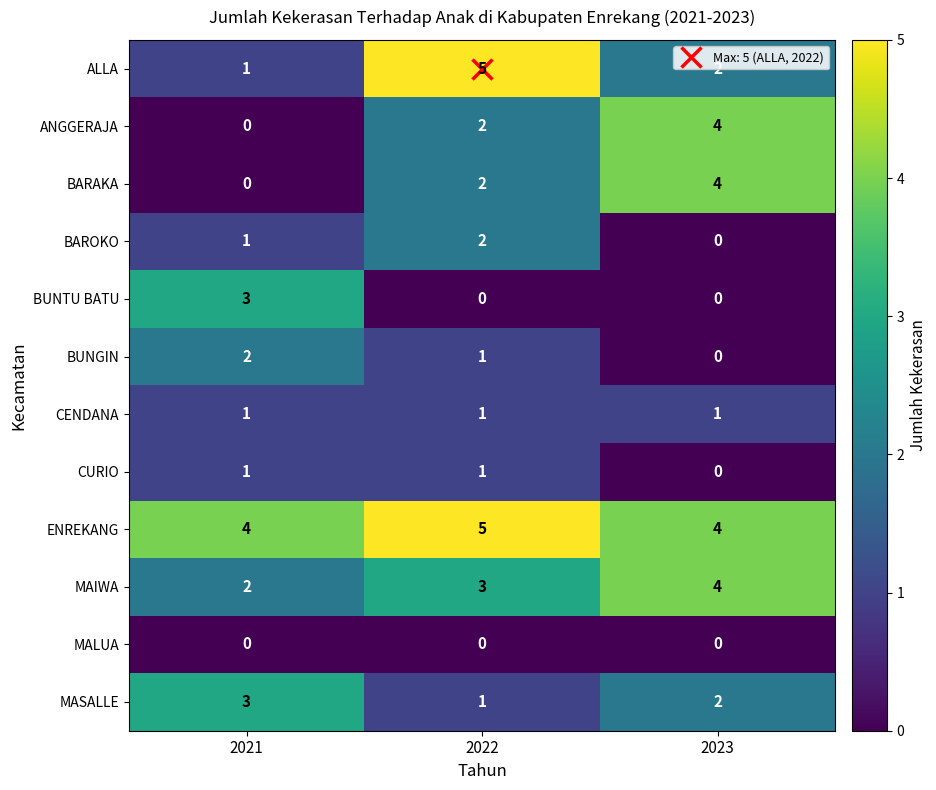

Count the BUNTU BATU values in the range 0 to 3.

3